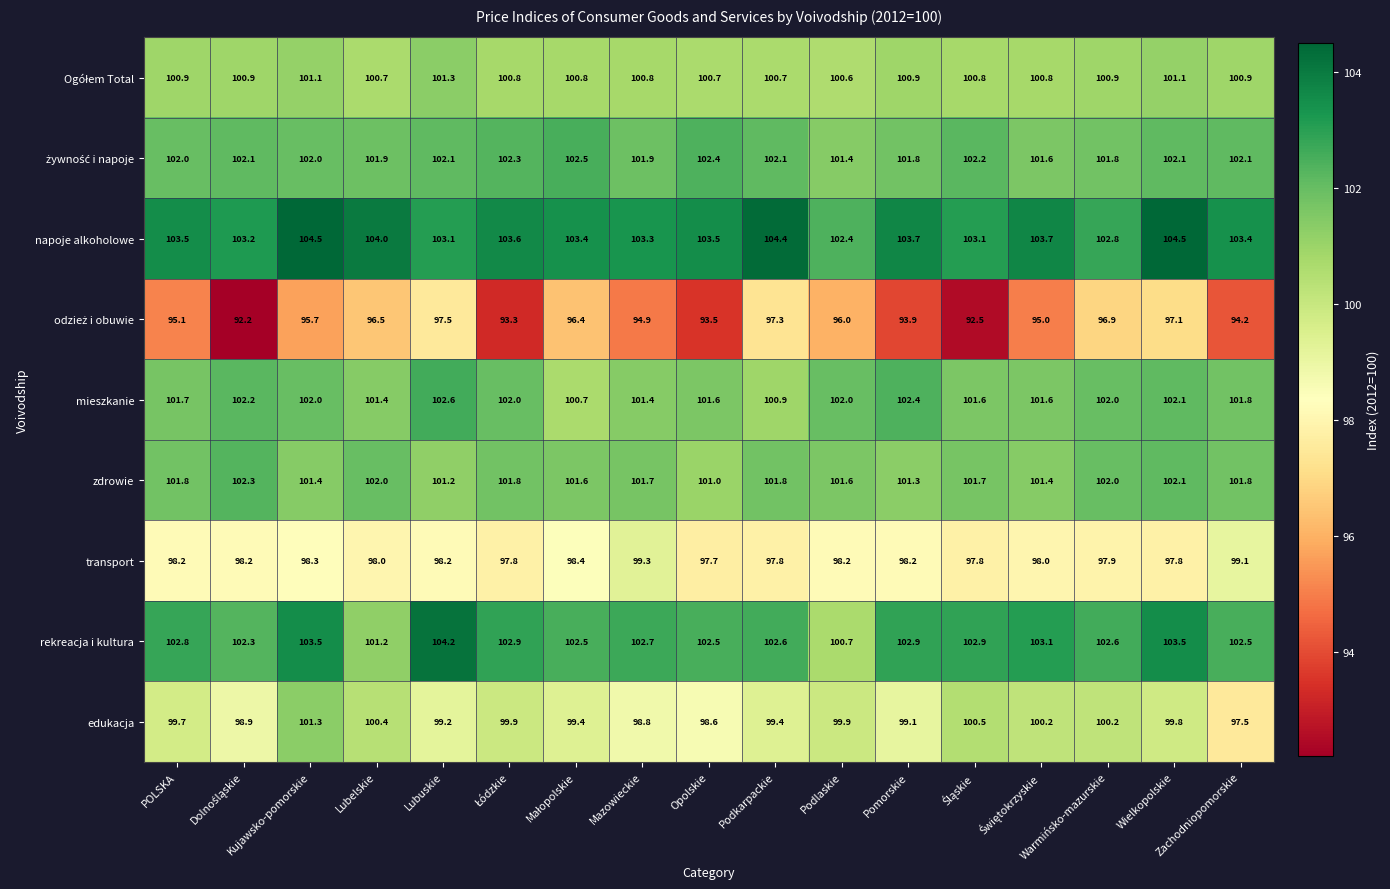

Between Lubelskie and Podlaskie, which series saw the biggest shift?

napoje alkoholowe